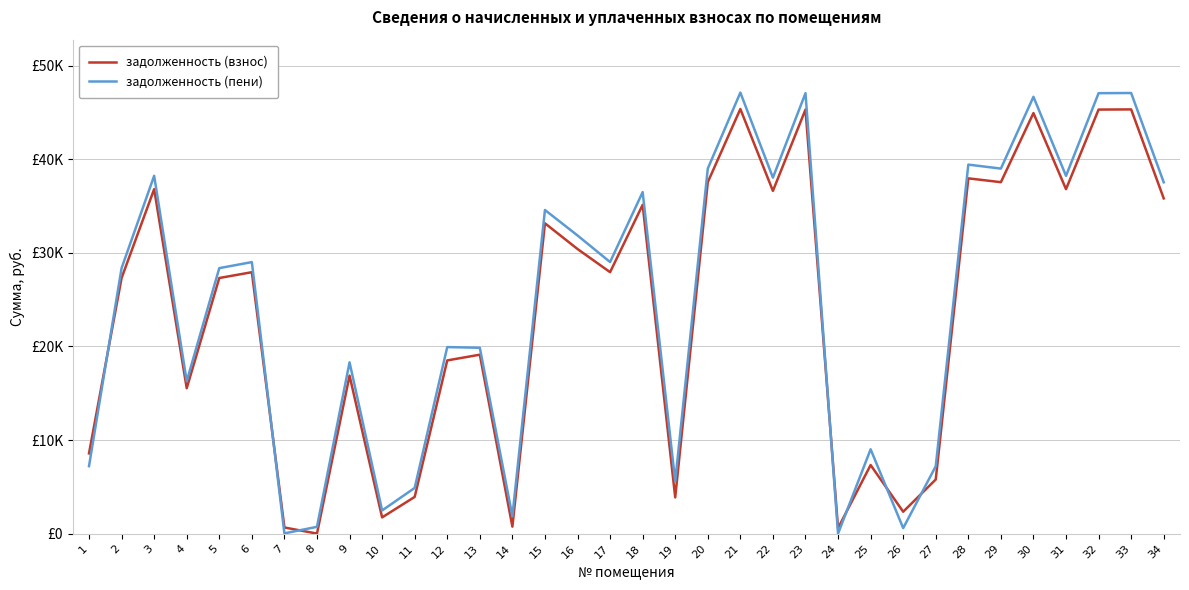

What are all the series names shown in the legend?

задолженность (взнос), задолженность (пени)